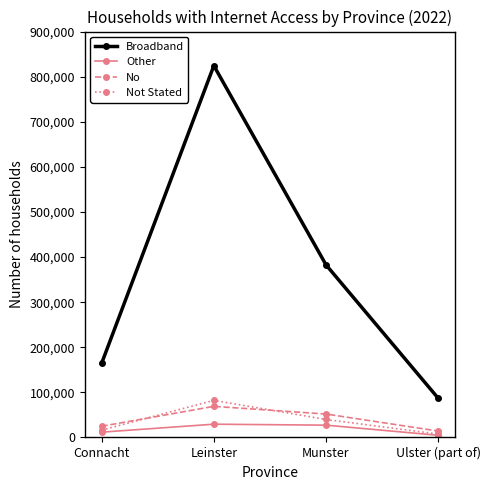

What is the minimum value for Other?

4766